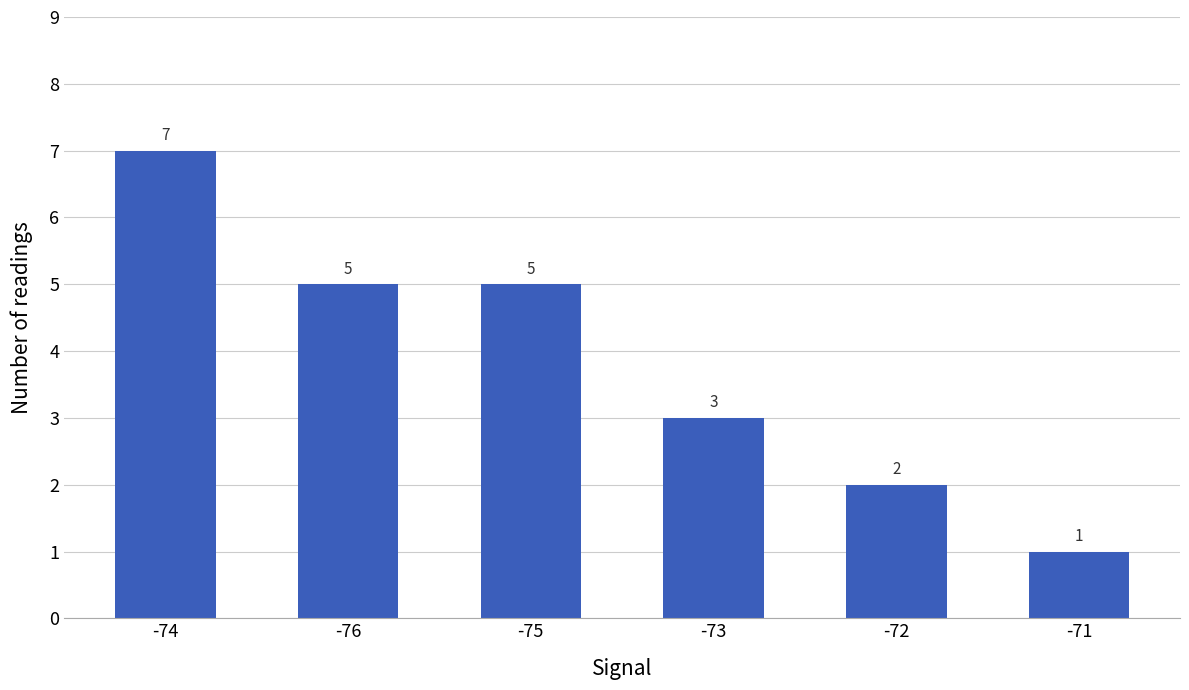

Reading left to right, list all the values displayed in this chart.

-74=7	-76=5	-75=5	-73=3	-72=2	-71=1